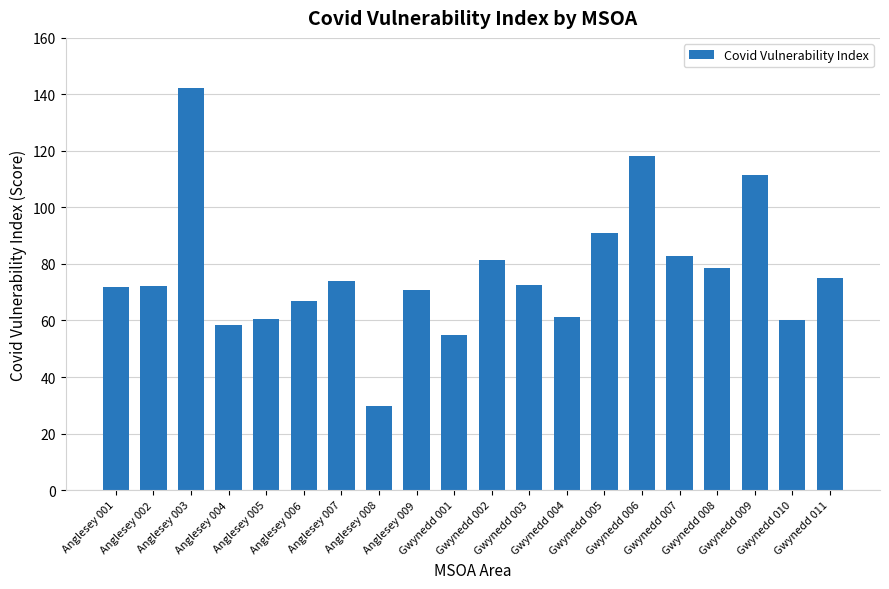

Does the chart contain stacked bars?

No